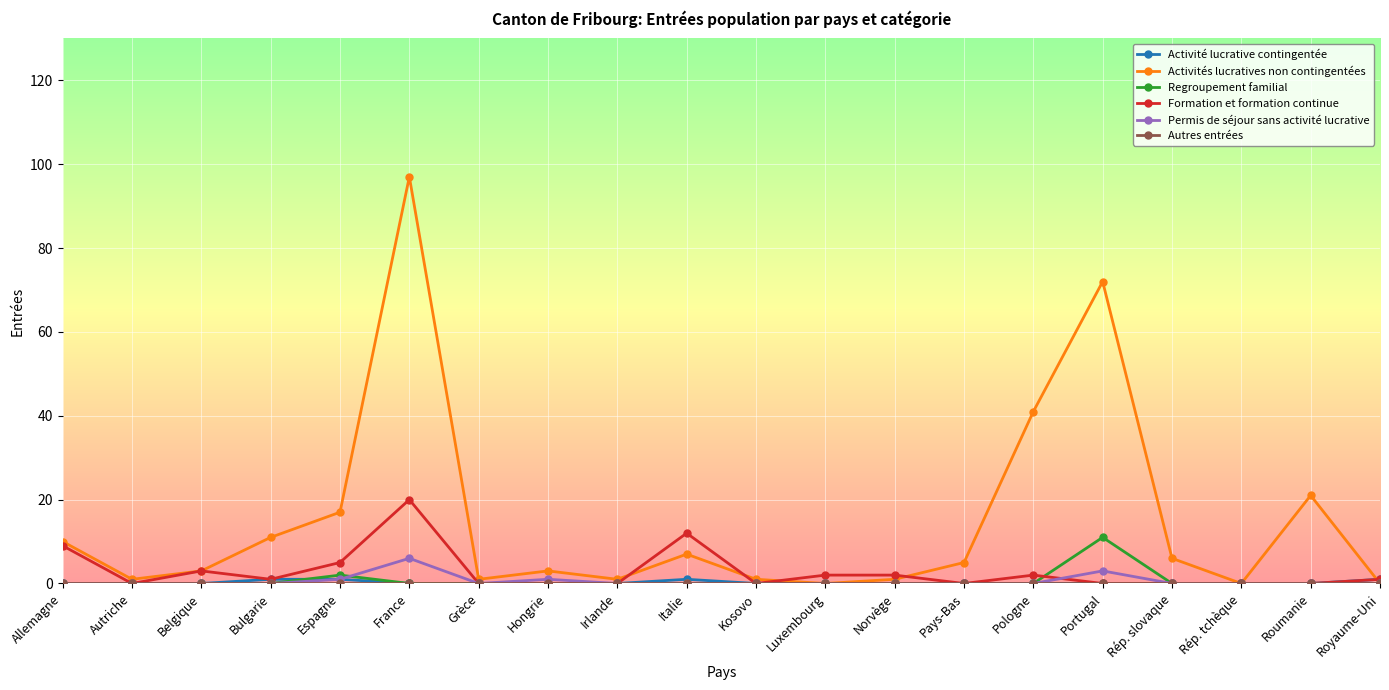

At which label does Formation et formation continue first exceed 1?

Allemagne